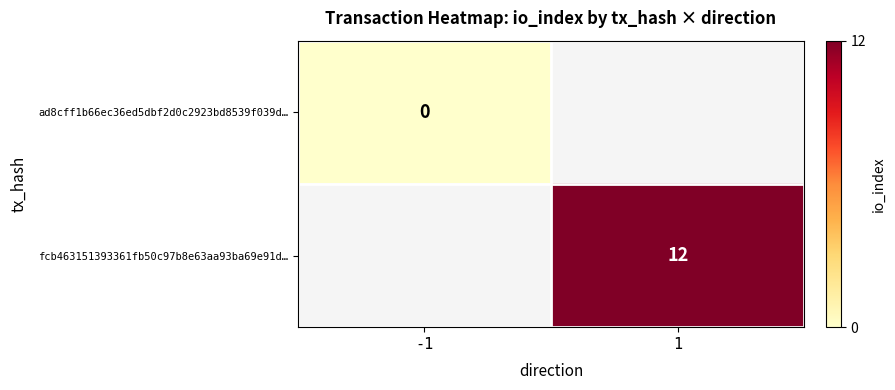

Is it true that fcb463151393361fb50c97b8e63aa93ba69e91d… equals 12 at 1?

True